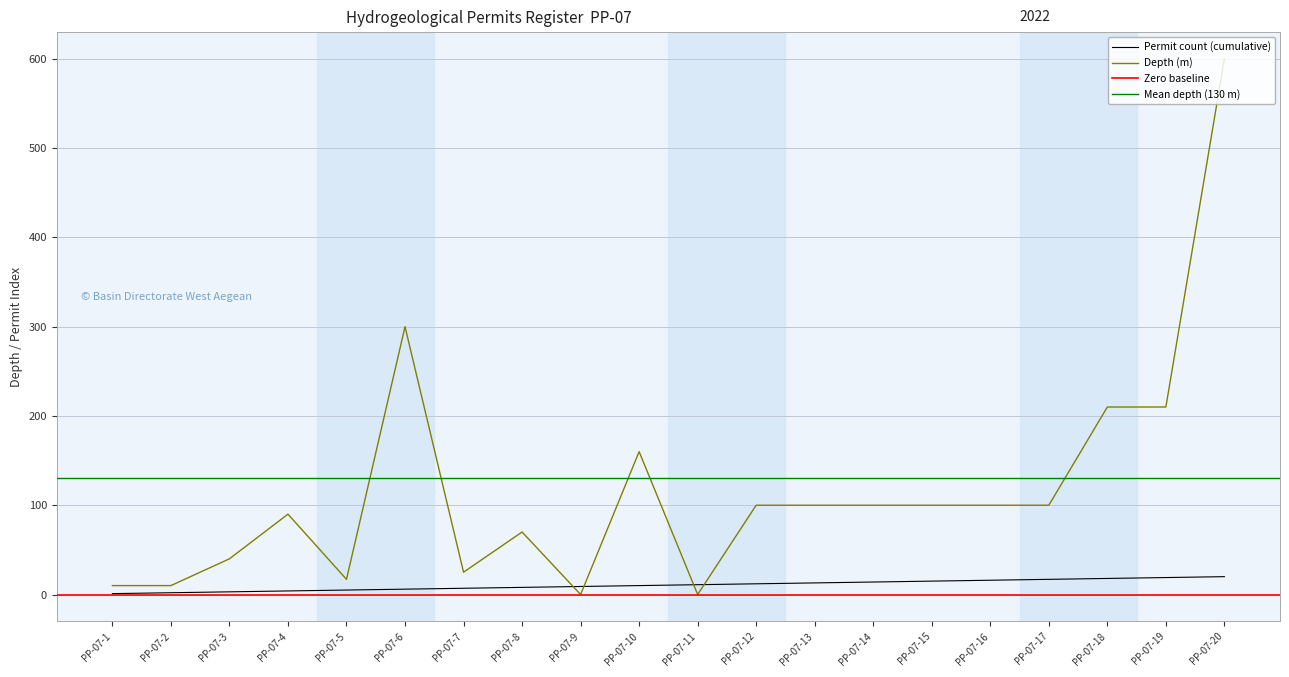

What is the maximum value shown in the chart?

600